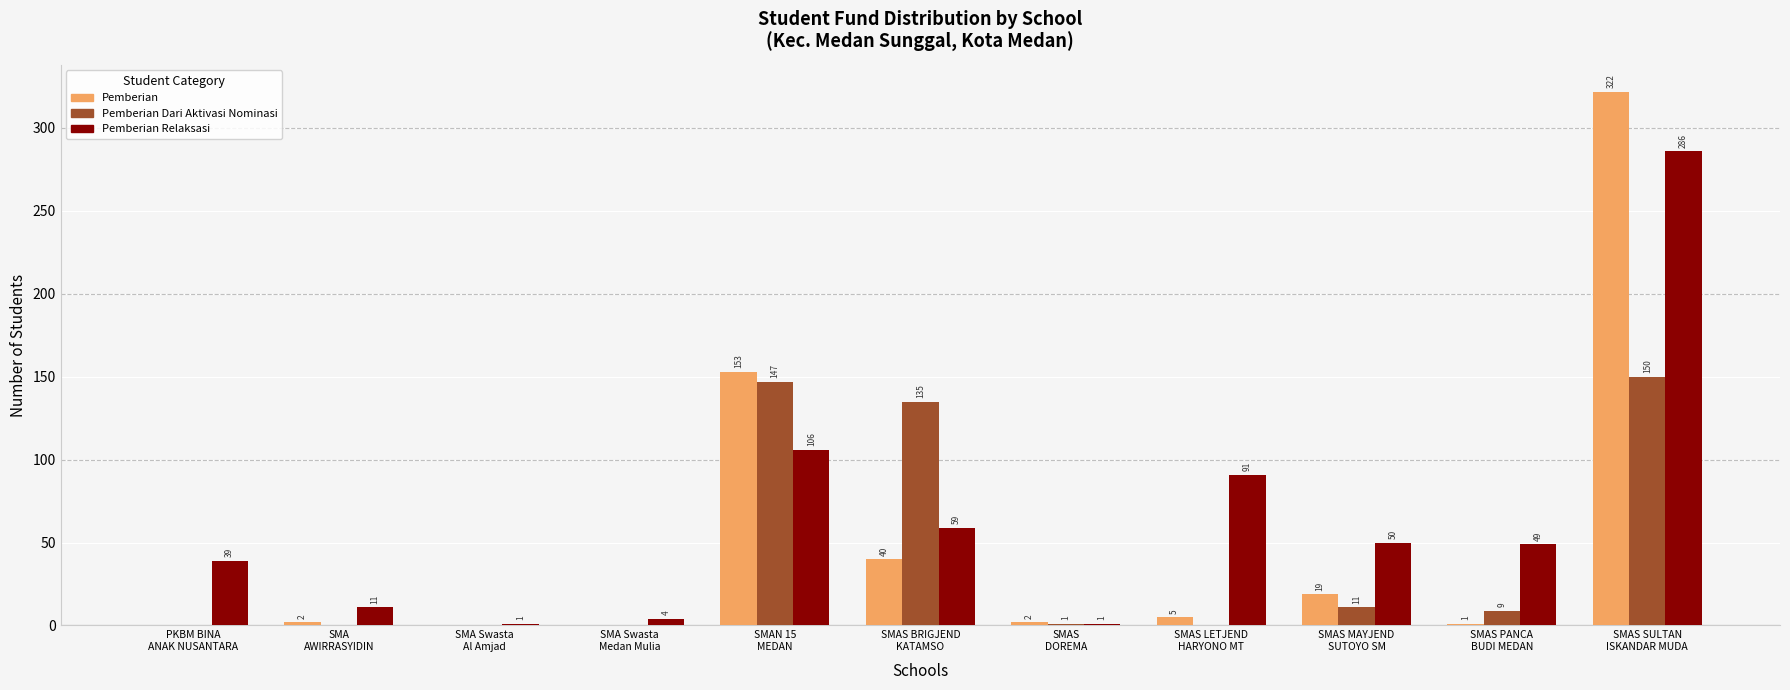

Where does the Pemberian Relaksasi series first go above 49?

SMAN 15
MEDAN